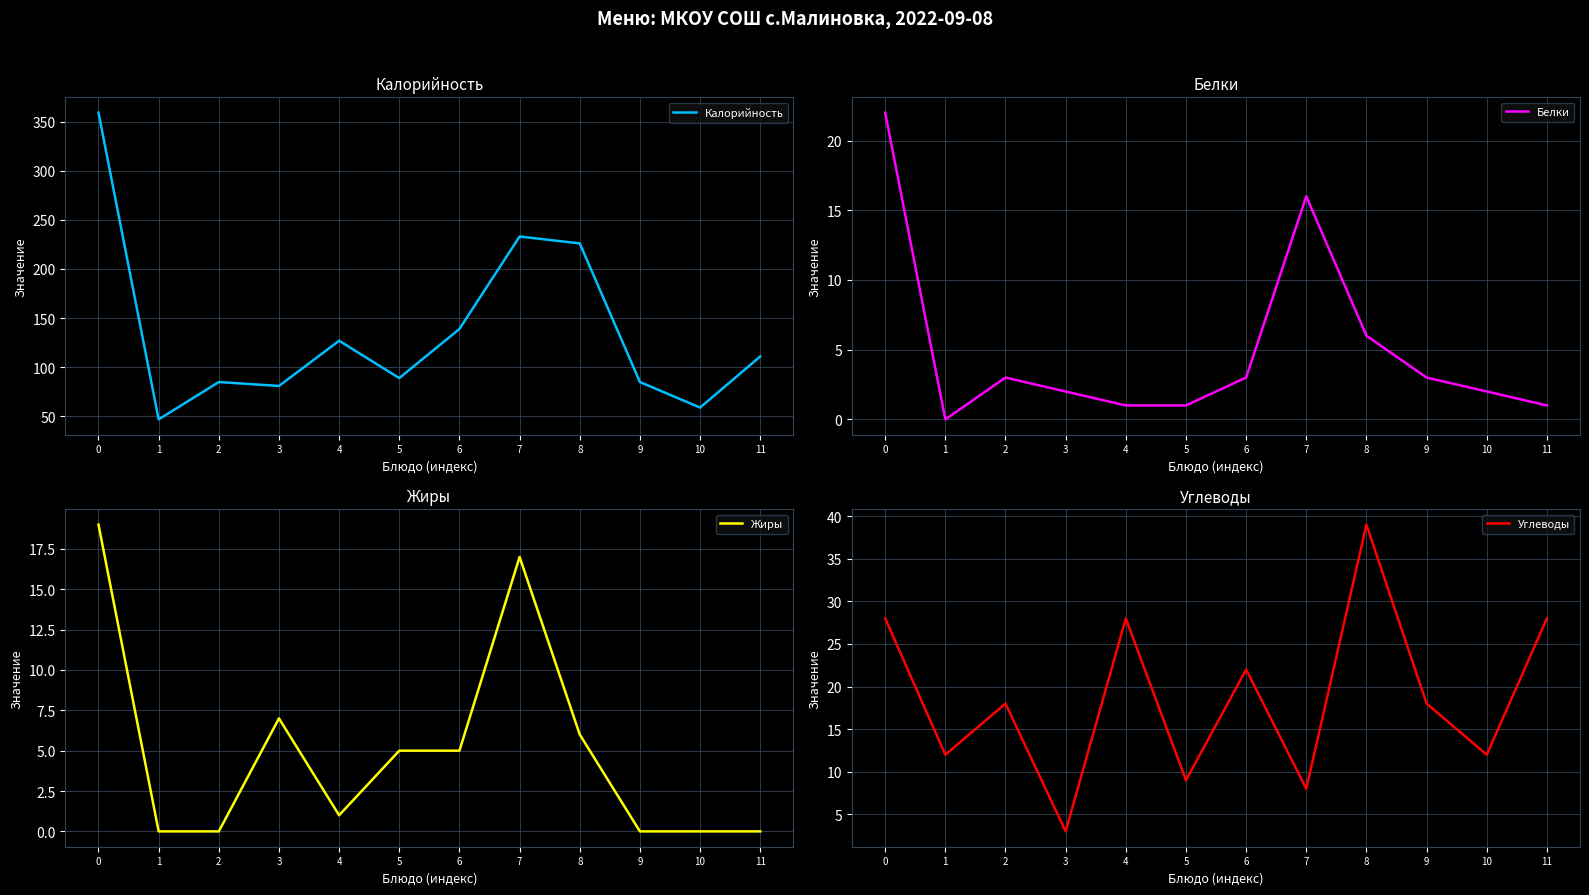

How many lines are shown in the chart?

4